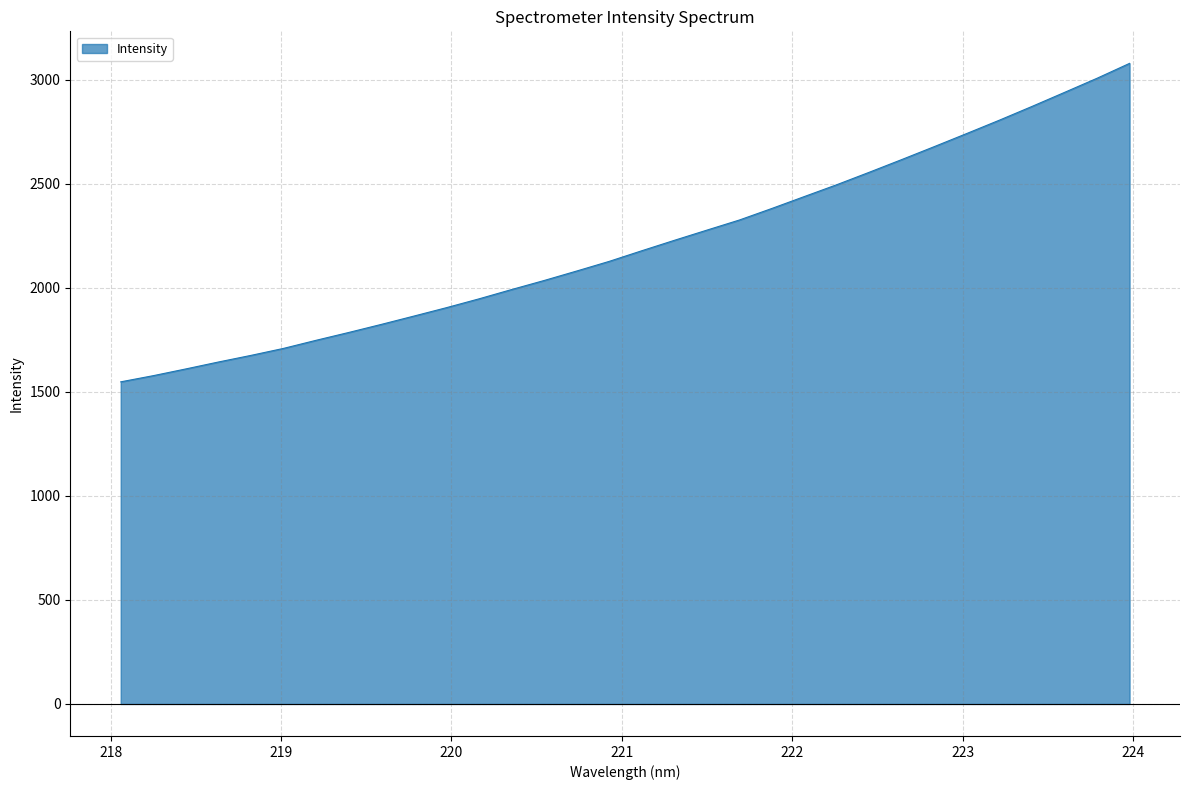

Reading right to left, list all the values displayed in this chart.

3079.0	3007.4	2939.5	2872.1	2806.2	2742.3	2679.2	2617.1	2555.9	2496.0	2439.0	2381.6	2326.0	2277.3	2228.3	2178.2	2127.3	2080.8	2035.3	1991.8	1947.1	1904.7	1864.3	1824.3	1785.6	1748.0	1709.1	1675.4	1643.6	1610.3	1577.9	1548.2